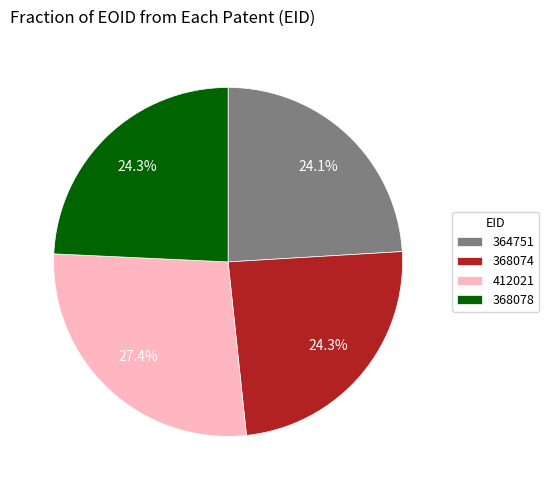

Is there a majority slice in this chart?

No